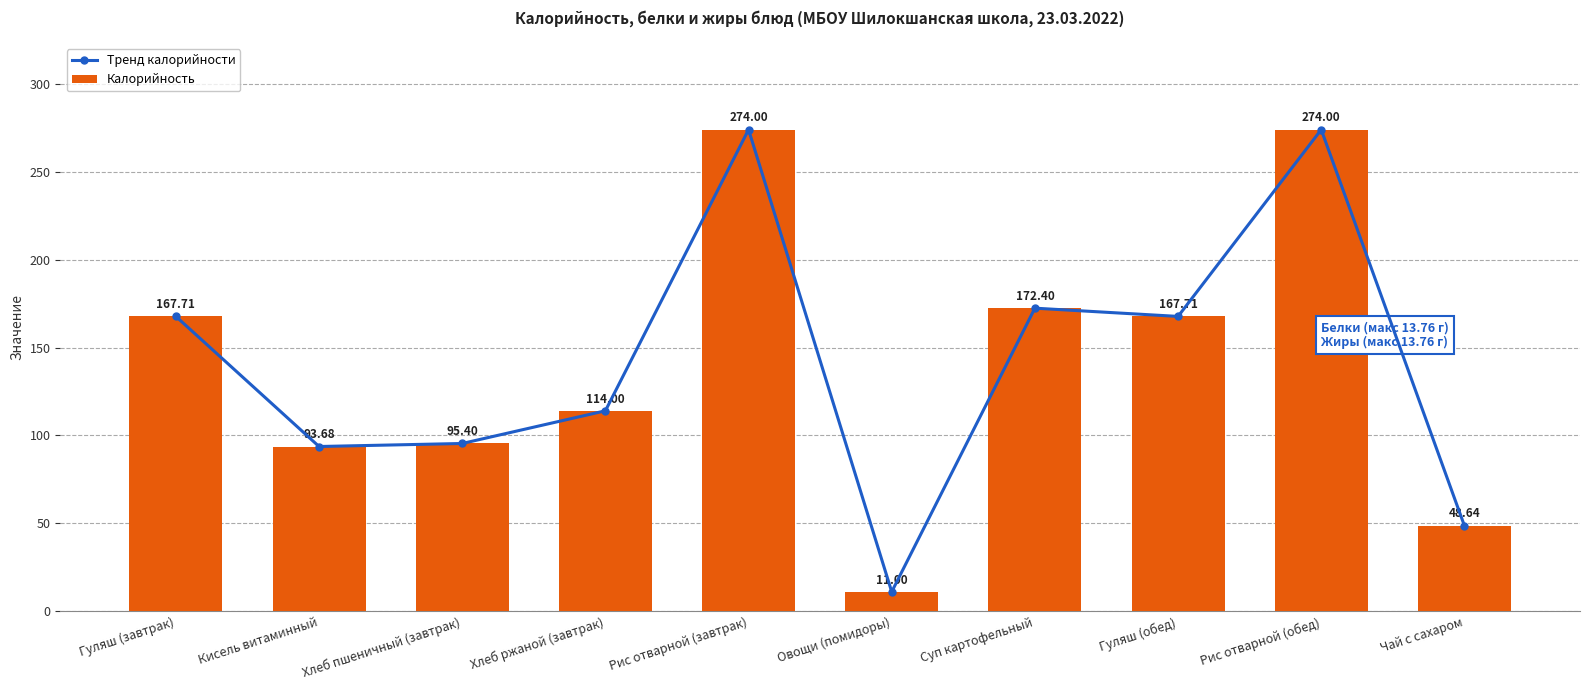

Reading right to left, transcribe all the data shown in this chart.

Тренд калорийности: Чай с сахаром=48.6	Рис отварной (обед)=274.0	Гуляш (обед)=167.7	Суп картофельный=172.4	Овощи (помидоры)=11.0	Рис отварной (завтрак)=274.0	Хлеб ржаной (завтрак)=114.0	Хлеб пшеничный (завтрак)=95.4	Кисель витаминный=93.7	Гуляш (завтрак)=167.7
Калорийность: Чай с сахаром=48.6	Рис отварной (обед)=274.0	Гуляш (обед)=167.7	Суп картофельный=172.4	Овощи (помидоры)=11.0	Рис отварной (завтрак)=274.0	Хлеб ржаной (завтрак)=114.0	Хлеб пшеничный (завтрак)=95.4	Кисель витаминный=93.7	Гуляш (завтрак)=167.7